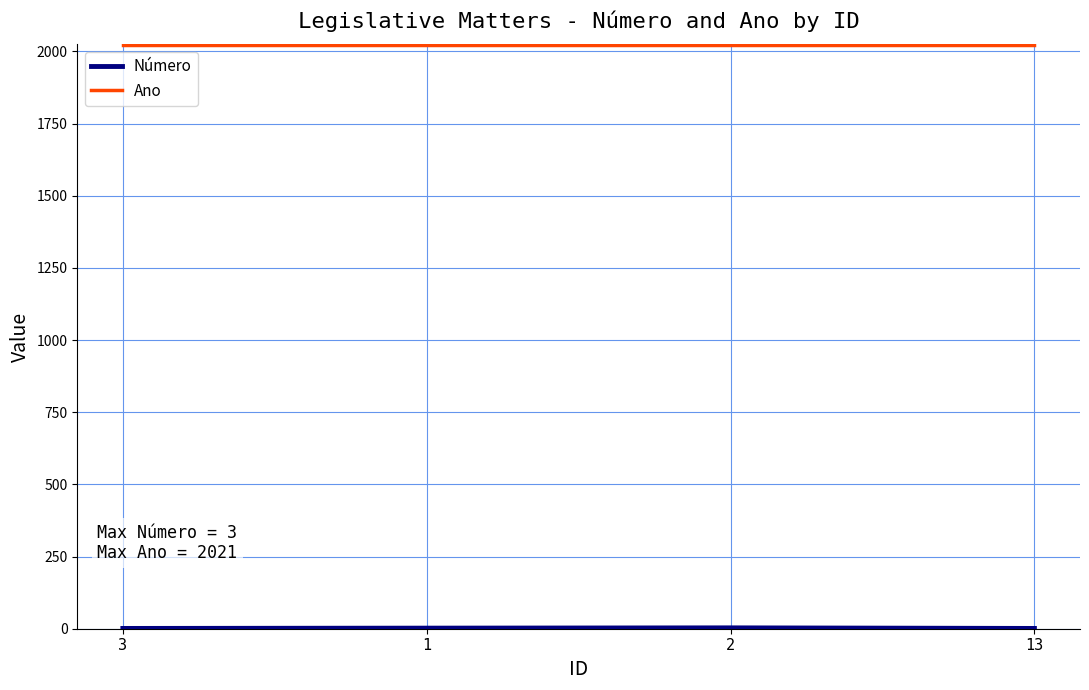

What is the label of the 2nd point from the left?

1